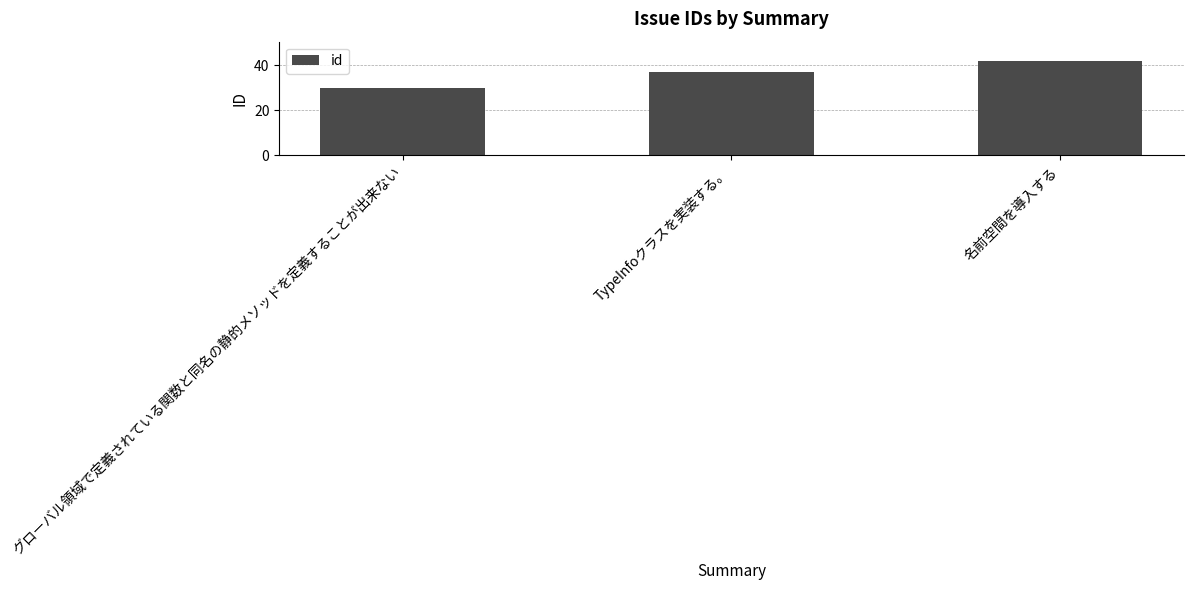

What is the change in value from グローバル領域で定義されている関数と同名の静的メソッドを定義することが出来ない to TypeInfoクラスを実装する。?

+7